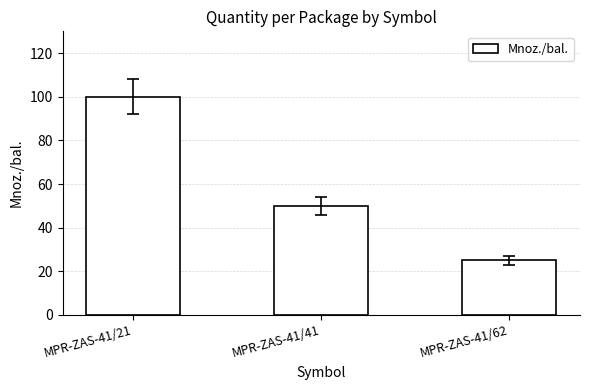

How many bars are there in total?

3